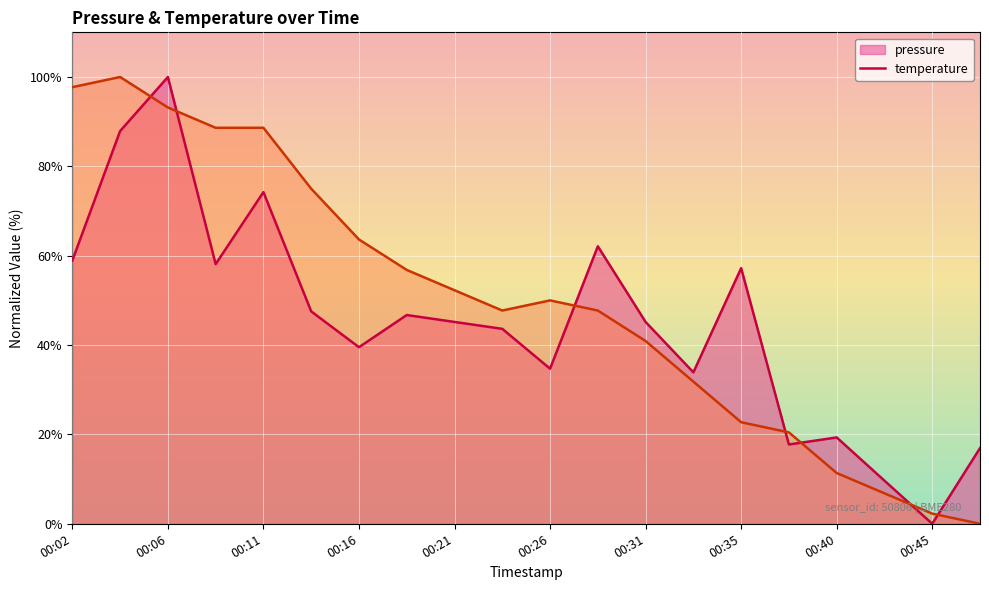

Which label corresponds to the largest value in the chart?

00:06